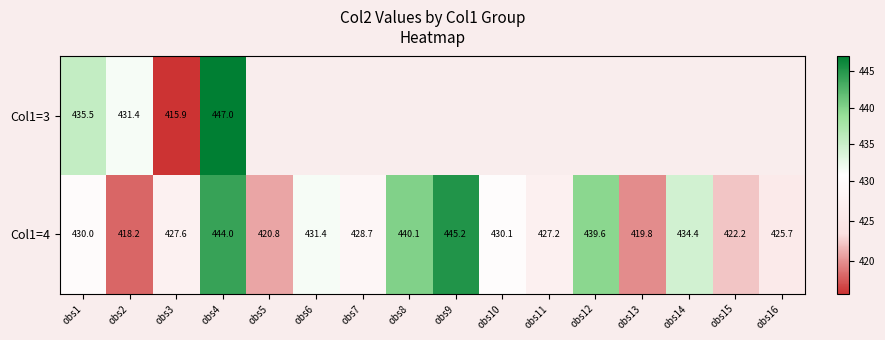

What is the sum of the Col1=4 values at obs14 and obs13?

854.2